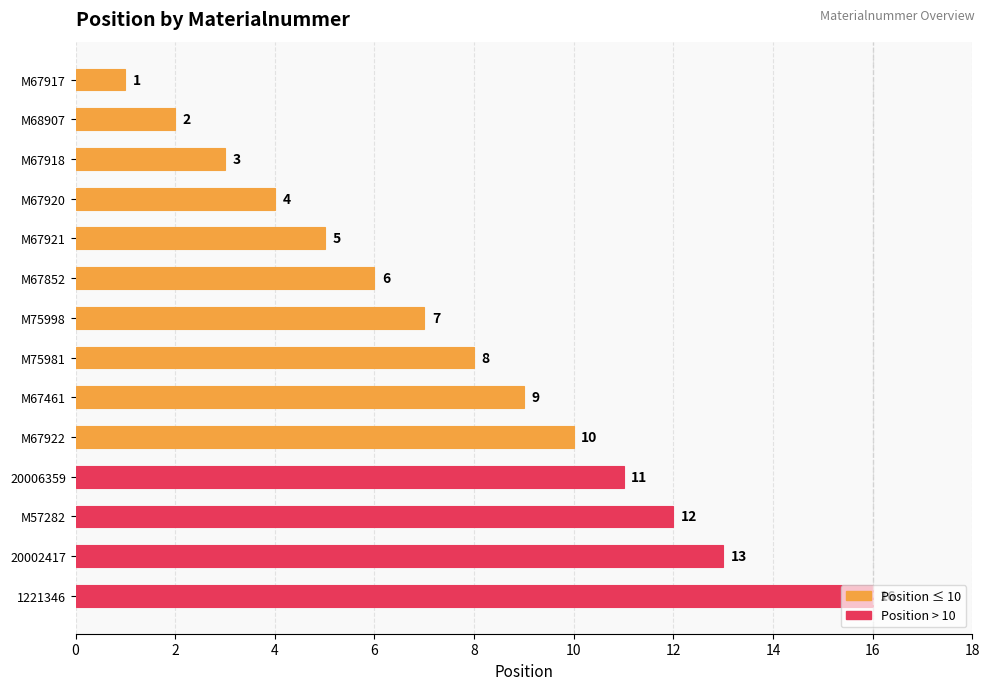

Rank the categories by value from lowest to highest.

M67917, M68907, M67918, M67920, M67921, M67852, M75998, M75981, M67461, M67922, 20006359, M57282, 20002417, 1221346